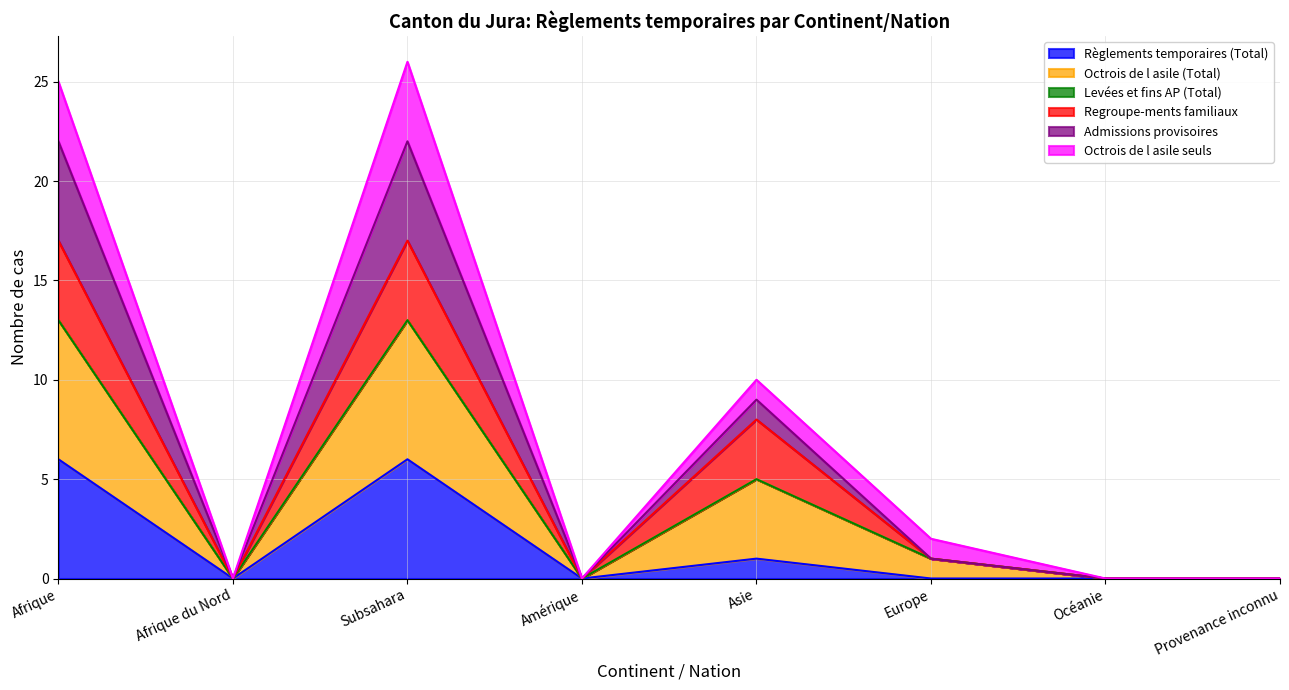

What is the label of the 5th point from the left?

Asie